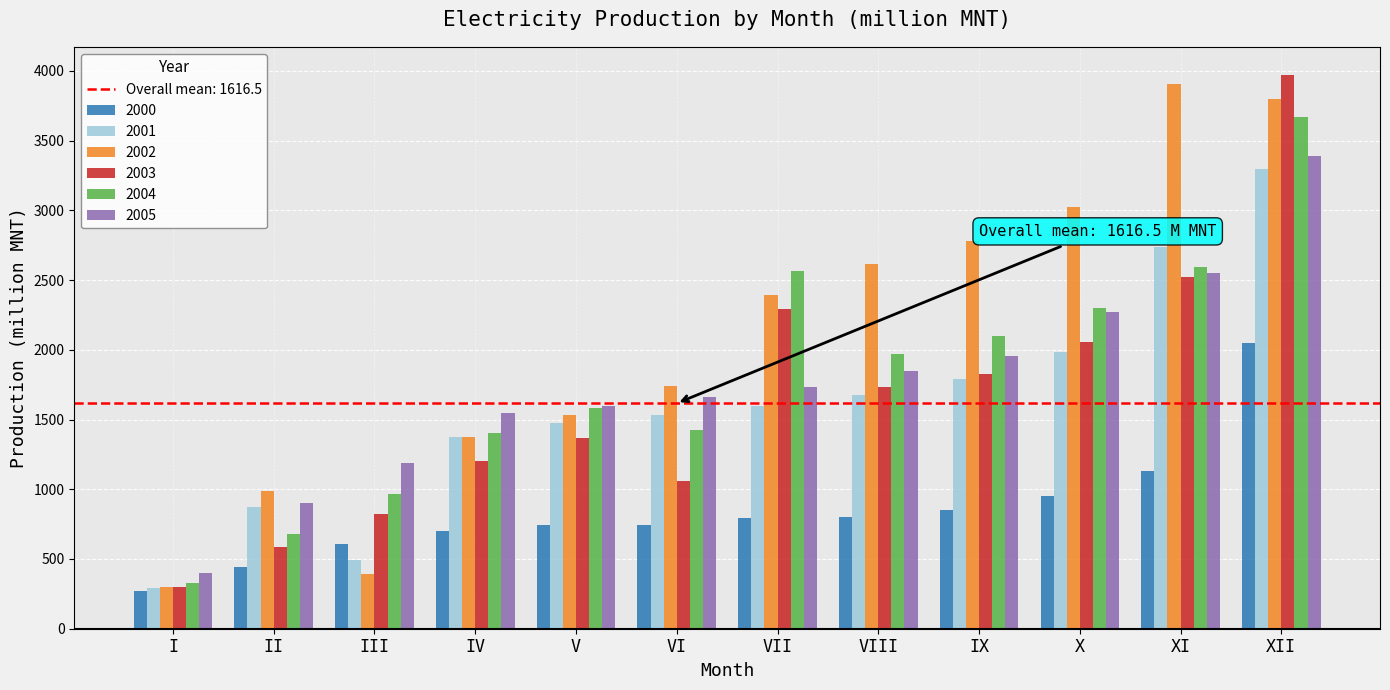

How many values in the 2005 series exceed 1731?

6